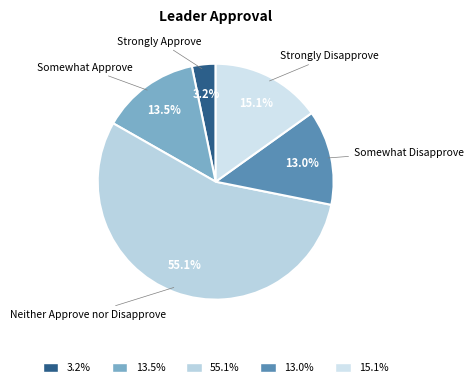

What percentage do 15.1% and 13.0% together represent?

28.1%